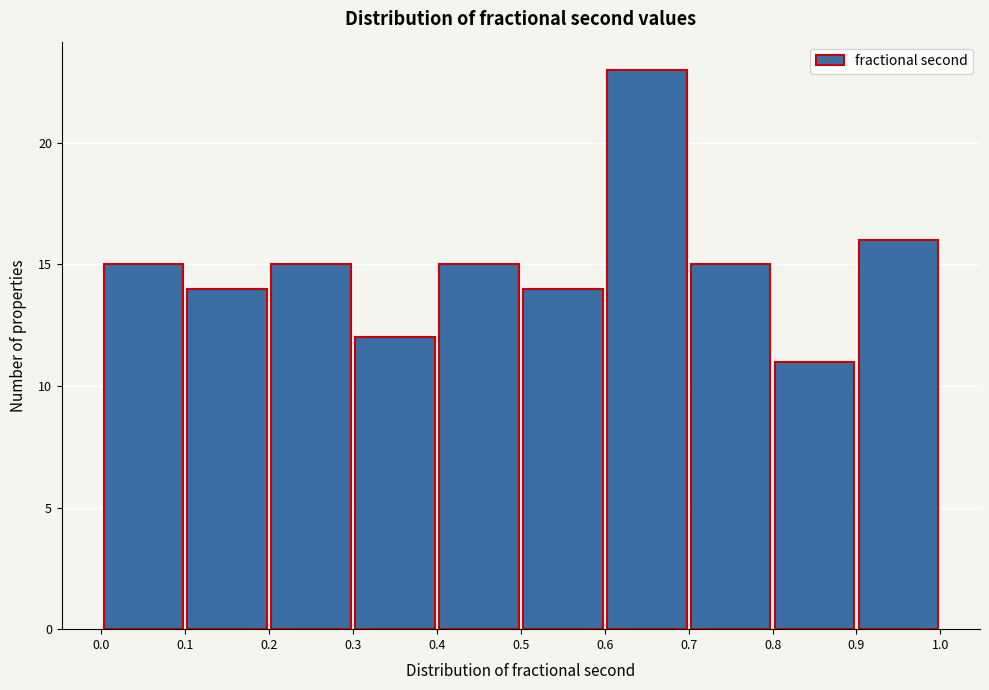

Reading left to right, list every bar in this chart as the range it spans on the x-axis followed by its height. The values are not printed on the chart, so give them approximately, as read against the axis.

0.0 to 0.1: 15
0.1 to 0.2: 14
0.2 to 0.3: 15
0.3 to 0.4: 12
0.4 to 0.5: 15
0.5 to 0.6: 14
0.6 to 0.7: 23
0.7 to 0.8: 15
0.8 to 0.9: 11
0.9 to 1.0: 16